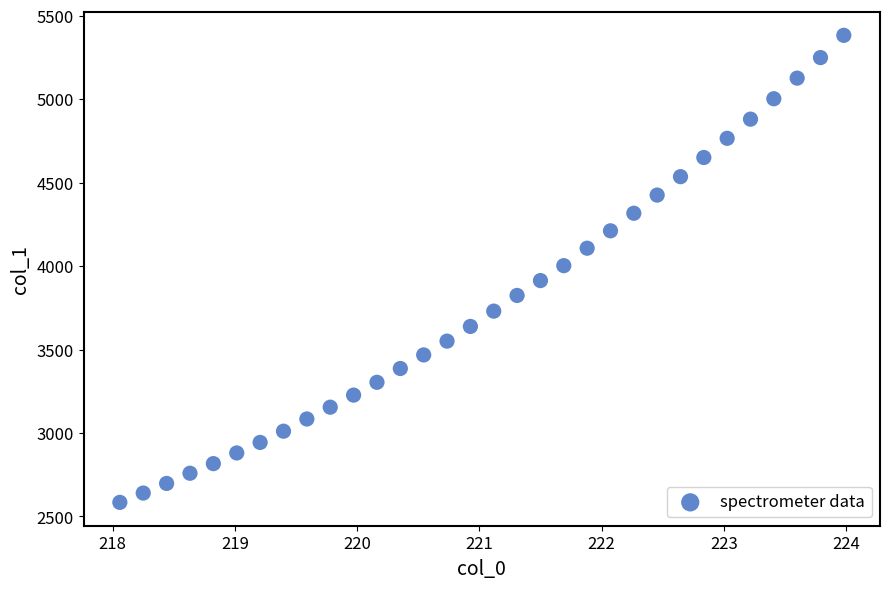

What is the range of Y values (max minus min)?

2798.8